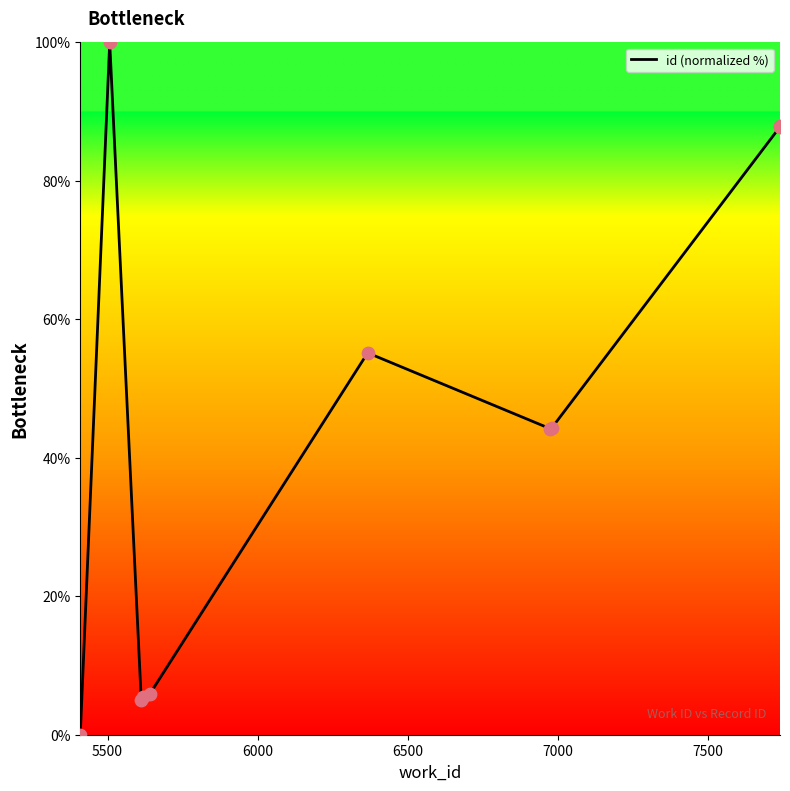

What is the maximum value shown in the chart?

100.0